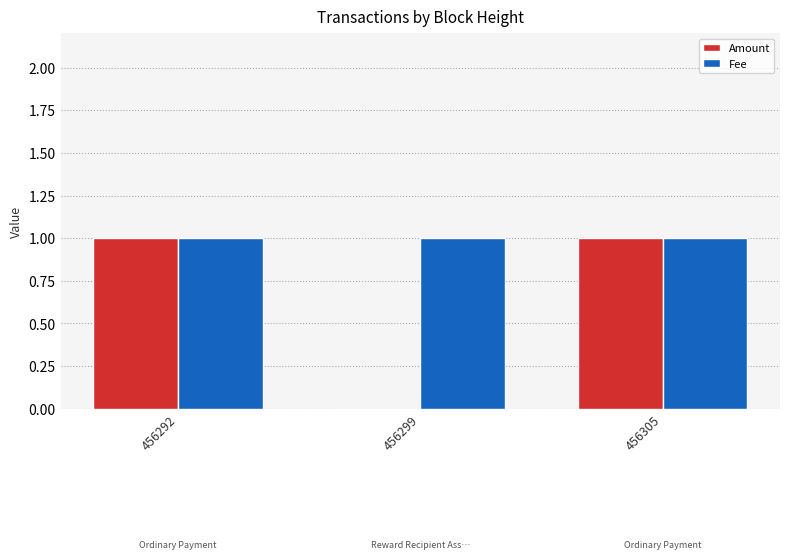

Which series has the widest spread of values?

Amount